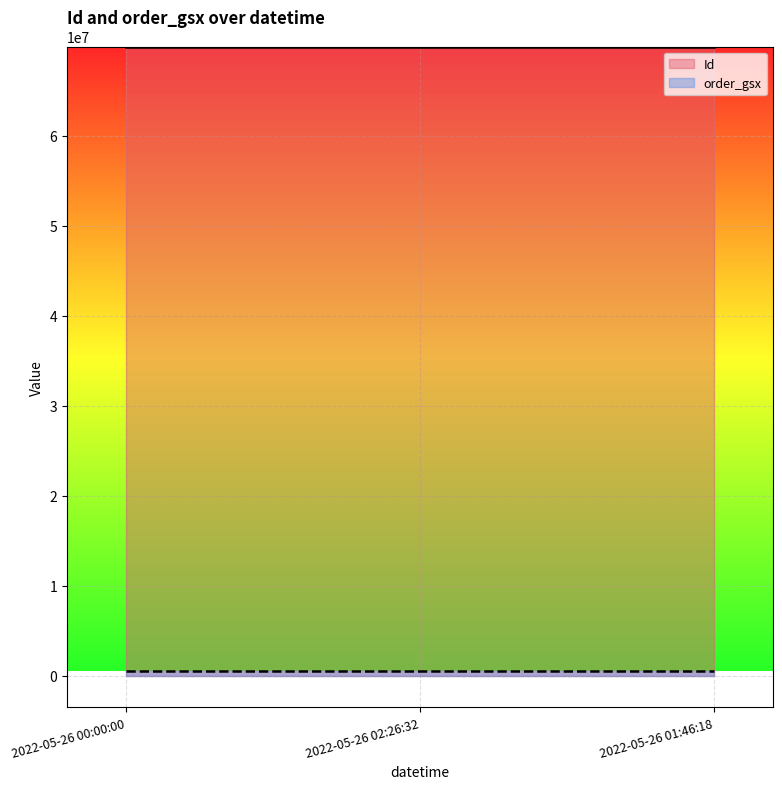

What is the spread (max minus min) of values at 2022-05-26 00:00:00?

69361191